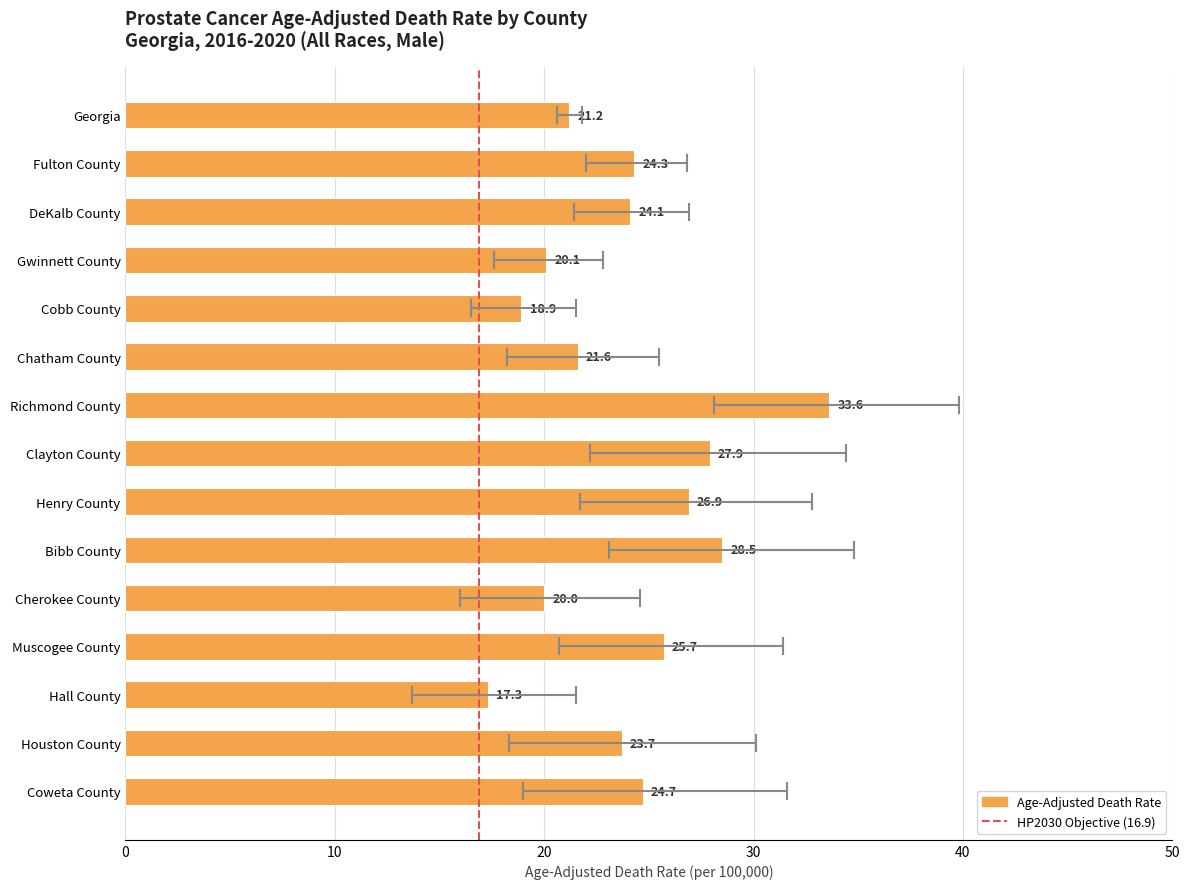

What is the smallest value displayed?

17.3